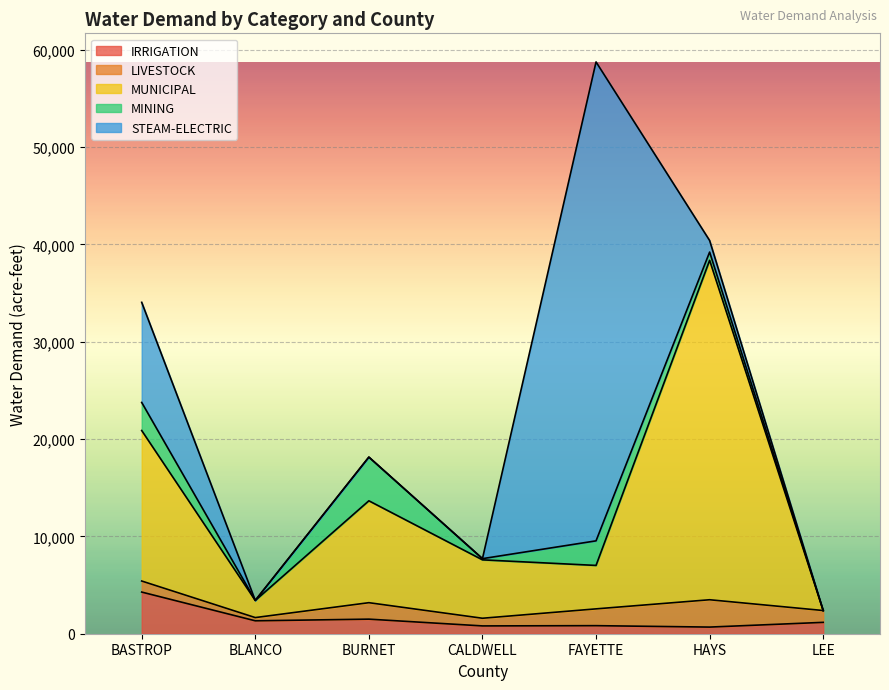

What is the maximum value for STEAM-ELECTRIC?

49211